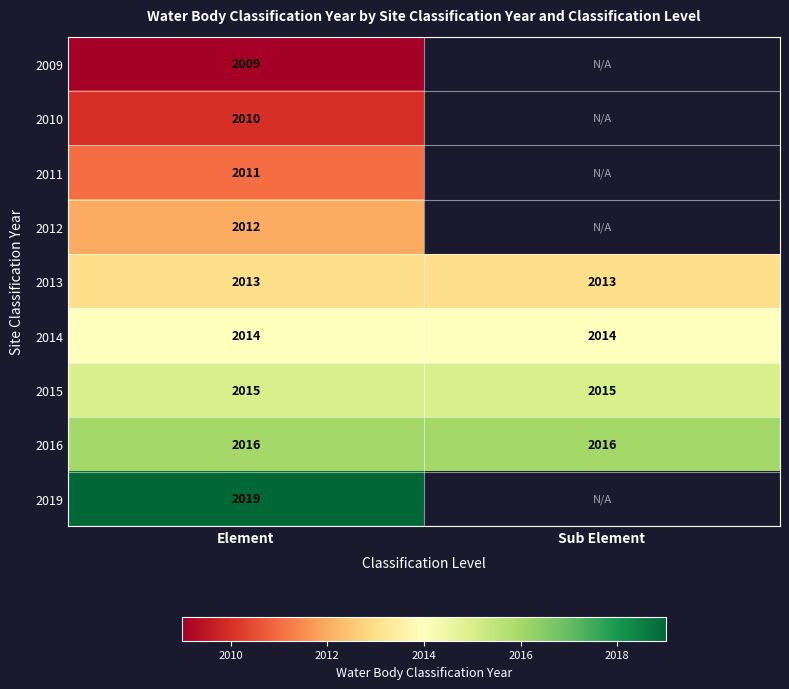

At how many categories does at least one series exceed 2010?

2